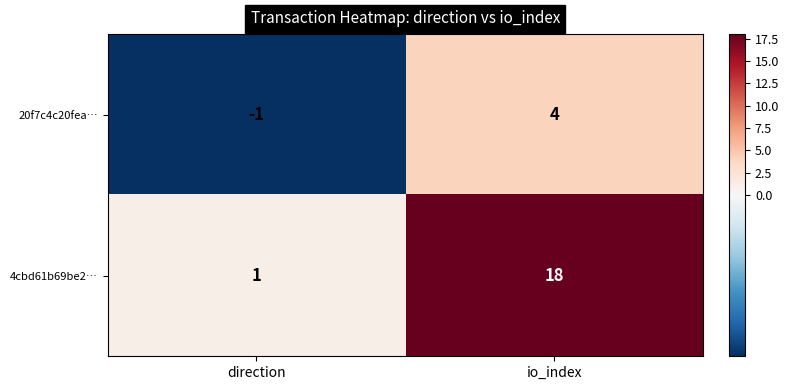

Where is 4cbd61b69be2… nearest to the value 9?

direction